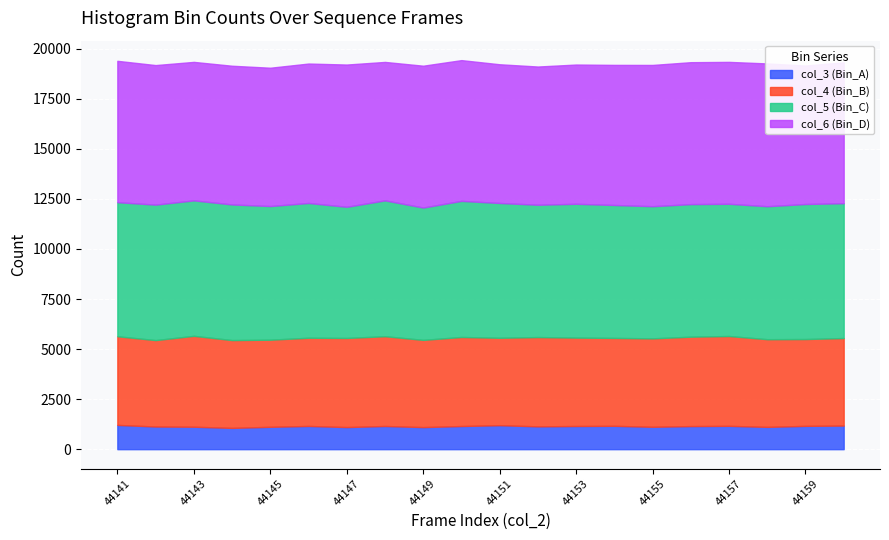

What is the value of the col_3 (Bin_A) point at the 9th from the left?

1103